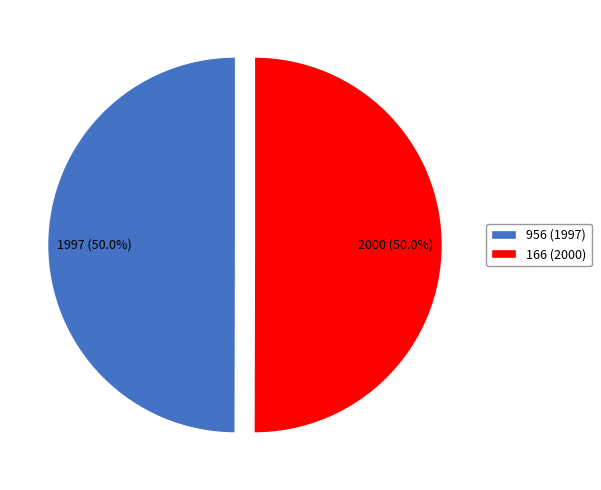

What is the ratio of the value at 956 (1997) to the value at 166 (2000)?

1.0